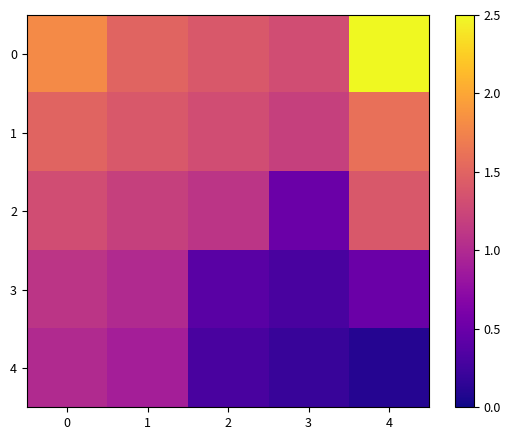

Count the number of data series in this chart.

5